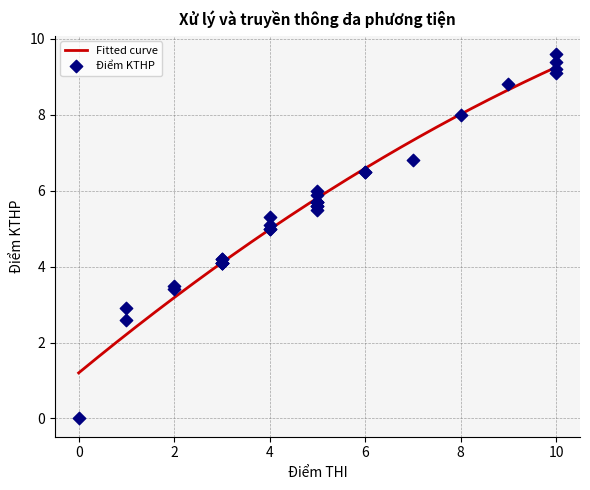

Is the value of Điểm THI at 13 greater than the value of Điểm KTHP at 24?

No